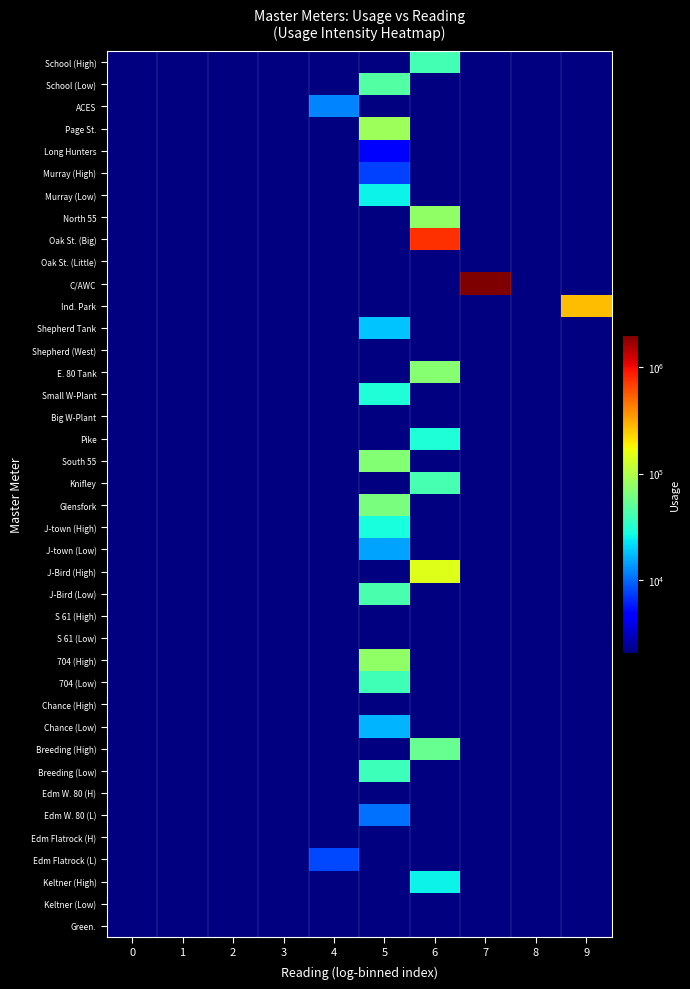

Reading left to right, what are all the values shown in this chart?

School (High): 0=0	1=0	2=0	3=0	4=0	5=0	6=40000	7=0	8=0	9=0
School (Low): 0=0	1=0	2=0	3=0	4=0	5=45460	6=0	7=0	8=0	9=0
ACES: 0=0	1=0	2=0	3=0	4=12000	5=0	6=0	7=0	8=0	9=0
Page St.: 0=0	1=0	2=0	3=0	4=0	5=84290	6=0	7=0	8=0	9=0
Long Hunters: 0=0	1=0	2=0	3=0	4=0	5=4660	6=0	7=0	8=0	9=0
Murray (High): 0=0	1=0	2=0	3=0	4=0	5=7500	6=0	7=0	8=0	9=0
Murray (Low): 0=0	1=0	2=0	3=0	4=0	5=25250	6=0	7=0	8=0	9=0
North 55: 0=0	1=0	2=0	3=0	4=0	5=0	6=76720	7=0	8=0	9=0
Oak St. (Big): 0=0	1=0	2=0	3=0	4=0	5=0	6=755400	7=0	8=0	9=0
Oak St. (Little): 0=0	1=0	2=0	3=0	4=0	5=0	6=0	7=0	8=0	9=0
C/AWC: 0=0	1=0	2=0	3=0	4=0	5=0	6=0	7=2029000	8=0	9=0
Ind. Park: 0=0	1=0	2=0	3=0	4=0	5=0	6=0	7=0	8=0	9=274000
Shepherd Tank: 0=0	1=0	2=0	3=0	4=0	5=18200	6=0	7=0	8=0	9=0
Shepherd (West): 0=0	1=0	2=0	3=0	4=0	5=0	6=0	7=0	8=0	9=0
E. 80 Tank: 0=0	1=0	2=0	3=0	4=0	5=0	6=70000	7=0	8=0	9=0
Small W-Plant: 0=0	1=0	2=0	3=0	4=0	5=29990	6=0	7=0	8=0	9=0
Big W-Plant: 0=0	1=0	2=0	3=0	4=0	5=700	6=0	7=0	8=0	9=0
Pike: 0=0	1=0	2=0	3=0	4=0	5=0	6=29410	7=0	8=0	9=0
South 55: 0=0	1=0	2=0	3=0	4=0	5=68400	6=0	7=0	8=0	9=0
Knifley: 0=0	1=0	2=0	3=0	4=0	5=0	6=41000	7=0	8=0	9=0
Glensfork: 0=0	1=0	2=0	3=0	4=0	5=63500	6=0	7=0	8=0	9=0
J-town (High): 0=0	1=0	2=0	3=0	4=0	5=28200	6=0	7=0	8=0	9=0
J-town (Low): 0=0	1=0	2=0	3=0	4=0	5=14900	6=0	7=0	8=0	9=0
J-Bird (High): 0=0	1=0	2=0	3=0	4=0	5=0	6=147000	7=0	8=0	9=0
J-Bird (Low): 0=0	1=0	2=0	3=0	4=0	5=42140	6=0	7=0	8=0	9=0
S 61 (High): 0=0	1=0	2=0	3=0	4=0	5=0	6=0	7=0	8=0	9=0
S 61 (Low): 0=0	1=0	2=0	3=0	4=580	5=0	6=0	7=0	8=0	9=0
704 (High): 0=0	1=0	2=0	3=0	4=0	5=76000	6=0	7=0	8=0	9=0
704 (Low): 0=0	1=0	2=0	3=0	4=0	5=38440	6=0	7=0	8=0	9=0
Chance (High): 0=0	1=0	2=0	3=0	4=1000	5=0	6=0	7=0	8=0	9=0
Chance (Low): 0=0	1=0	2=0	3=0	4=0	5=16460	6=0	7=0	8=0	9=0
Breeding (High): 0=0	1=0	2=0	3=0	4=0	5=0	6=54000	7=0	8=0	9=0
Breeding (Low): 0=0	1=0	2=0	3=0	4=0	5=37580	6=0	7=0	8=0	9=0
Edm W. 80 (H): 0=0	1=0	2=0	3=0	4=0	5=900	6=0	7=0	8=0	9=0
Edm W. 80 (L): 0=0	1=0	2=0	3=0	4=0	5=10380	6=0	7=0	8=0	9=0
Edm Flatrock (H): 0=0	1=0	2=0	3=0	4=1400	5=0	6=0	7=0	8=0	9=0
Edm Flatrock (L): 0=0	1=0	2=0	3=0	4=7970	5=0	6=0	7=0	8=0	9=0
Keltner (High): 0=0	1=0	2=0	3=0	4=0	5=0	6=25000	7=0	8=0	9=0
Keltner (Low): 0=0	1=0	2=0	3=0	4=0	5=0	6=0	7=0	8=0	9=0
Green.: 0=0	1=0	2=0	3=0	4=0	5=0	6=0	7=0	8=0	9=0